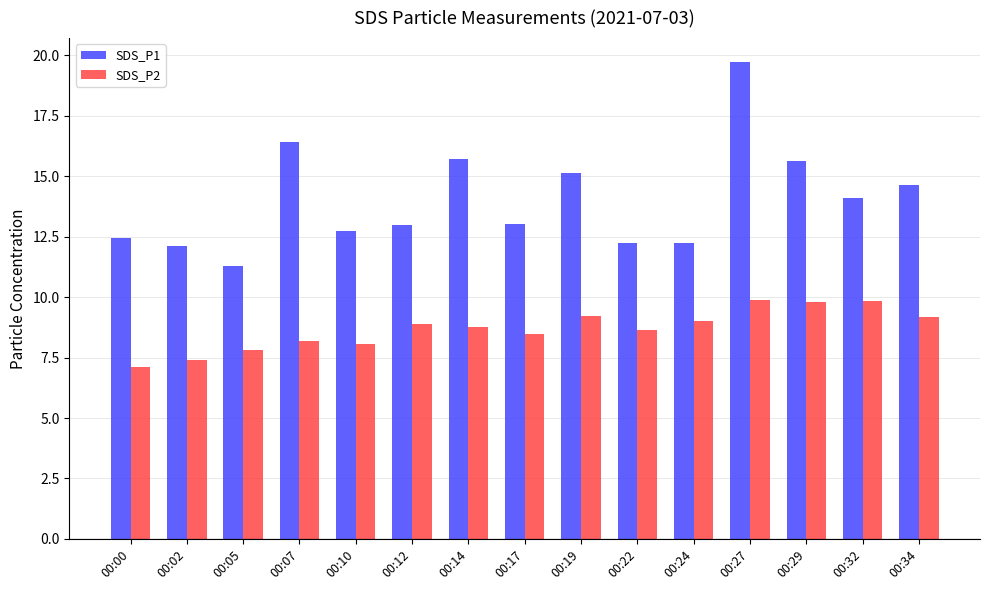

What is the difference between the second highest and minimum values in the SDS_P2 series?

2.7